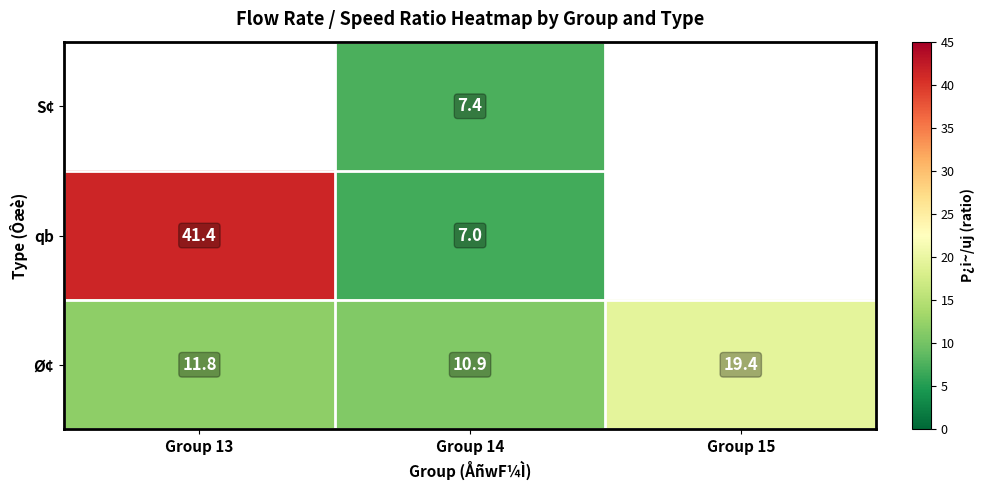

What is the minimum value shown in the chart?

7.0